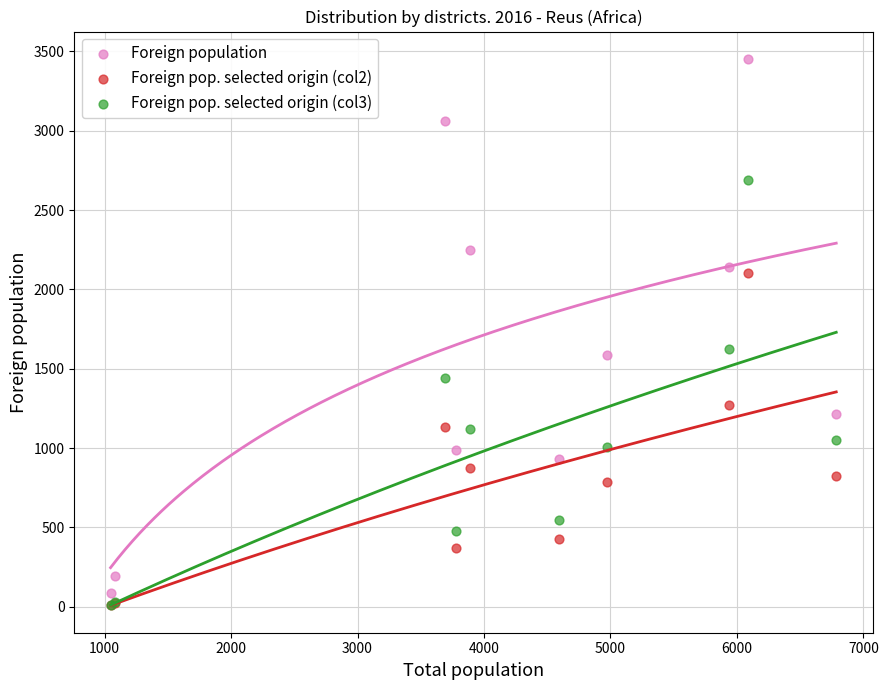

In the Foreign population series, what Y value is closest to 1769?

1588